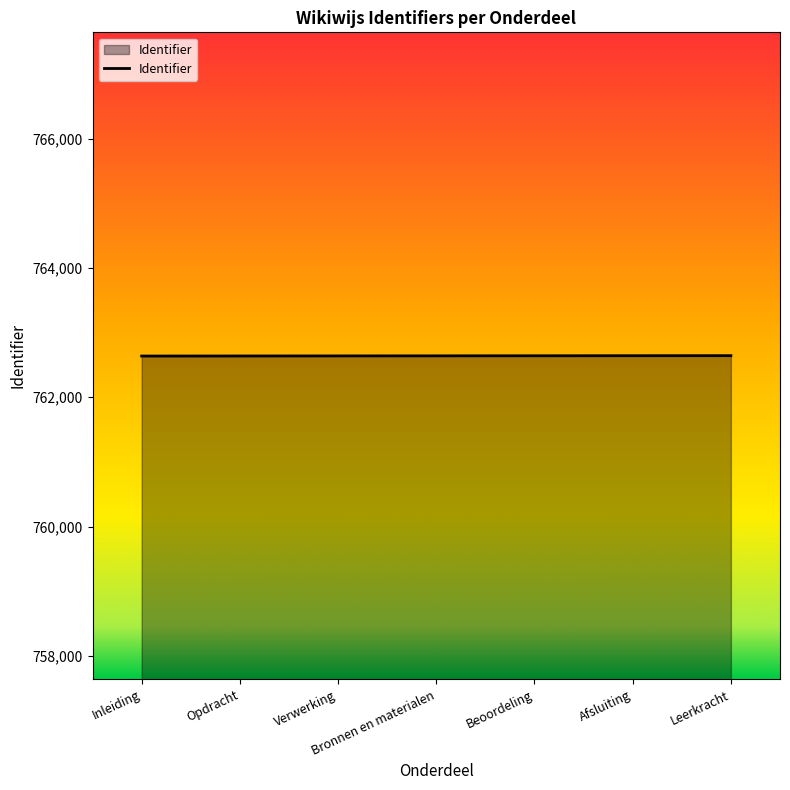

What is the difference between the second highest and second lowest values?

4